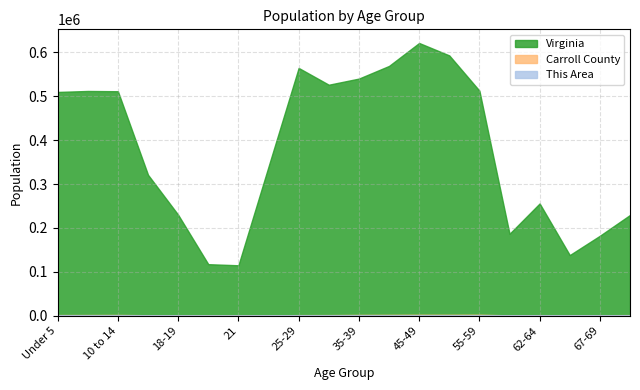

Reading right to left, what are all the values shown in this chart?

This Area: 70-74=371	67-69=303	65-66=185	62-64=324	60-61=230	55-59=709	50-54=700	45-49=690	40-44=617	35-39=623	30-34=436	25-29=454	22-24=225	21=84	20=98	18-19=193	15 to 17=324	10 to 14=549	5 to 9=490	Under 5=442
Carroll County: 70-74=1442	67-69=1116	65-66=744	62-64=1330	60-61=851	55-59=2360	50-54=2240	45-49=2291	40-44=2079	35-39=1939	30-34=1502	25-29=1411	22-24=788	21=256	20=291	18-19=649	15 to 17=1121	10 to 14=1843	5 to 9=1671	Under 5=1583
Virginia: 70-74=229502	67-69=182148	65-66=138154	62-64=255740	60-61=186629	55-59=512595	50-54=592845	45-49=621155	40-44=568865	35-39=540063	30-34=526077	25-29=564342	22-24=339728	21=114918	20=117445	18-19=230008	15 to 17=320957	10 to 14=511246	5 to 9=511849	Under 5=509625